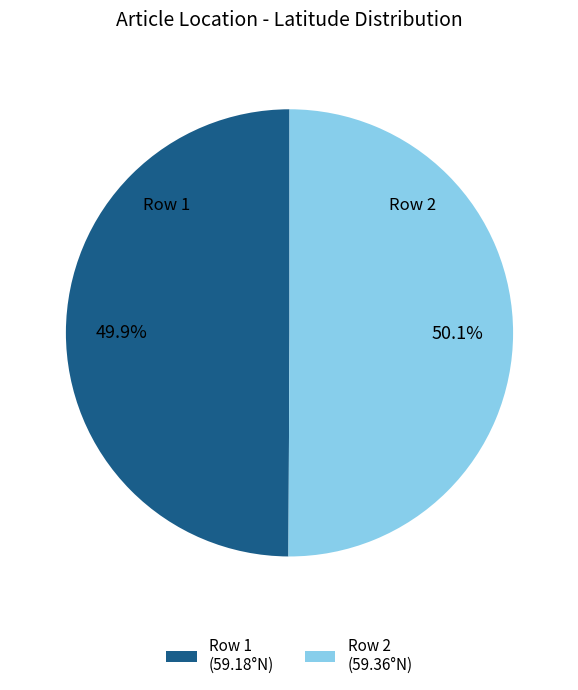

How many segments does this pie chart have?

2